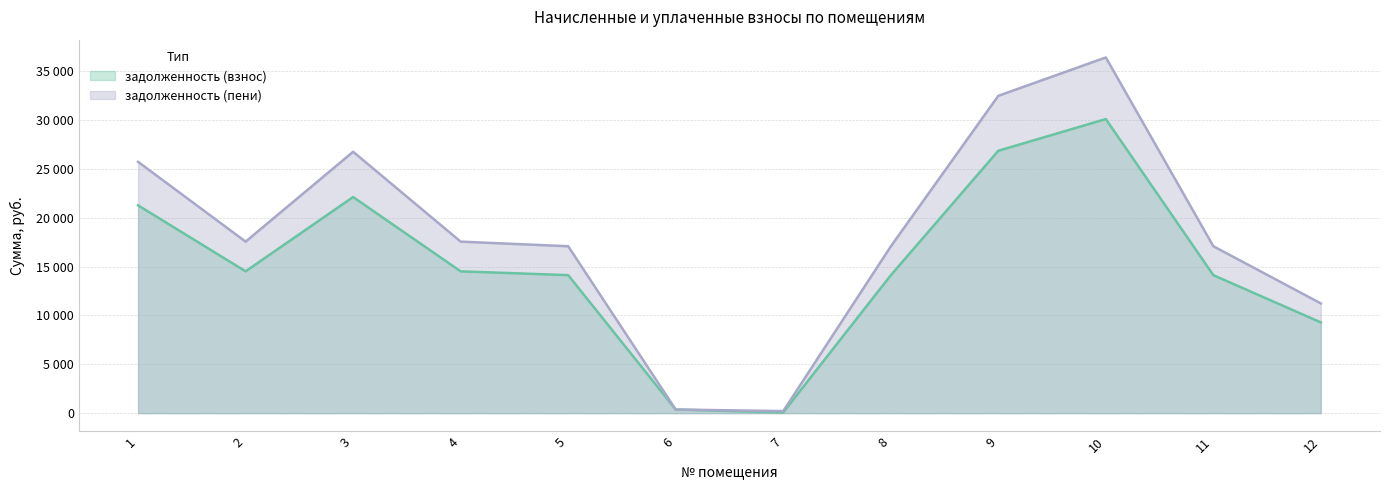

What is the approximate value of задолженность (пени) at 2?

17561.8